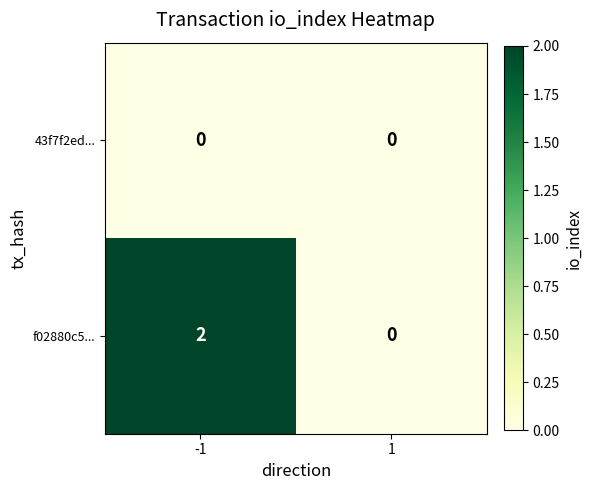

List the series in order of their overall mean, highest first.

f02880c5..., 43f7f2ed...